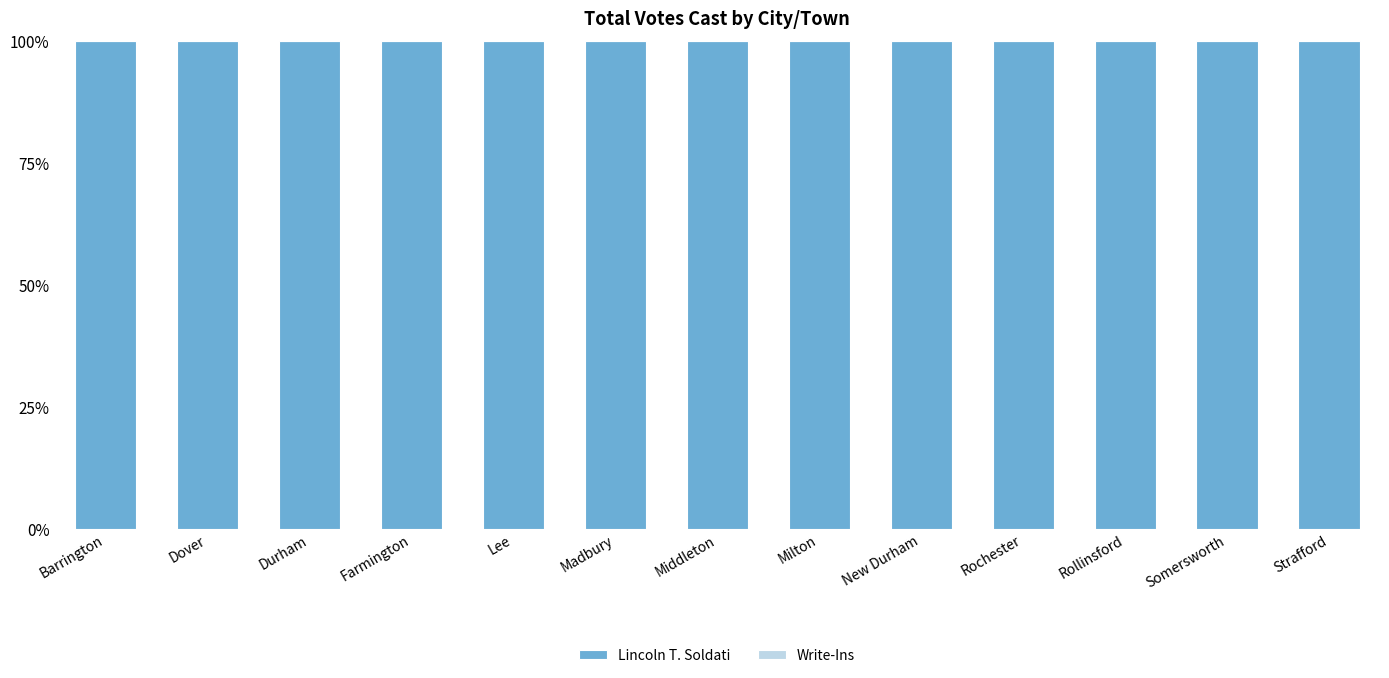

What is the label of the 8th bar from the right?

Madbury